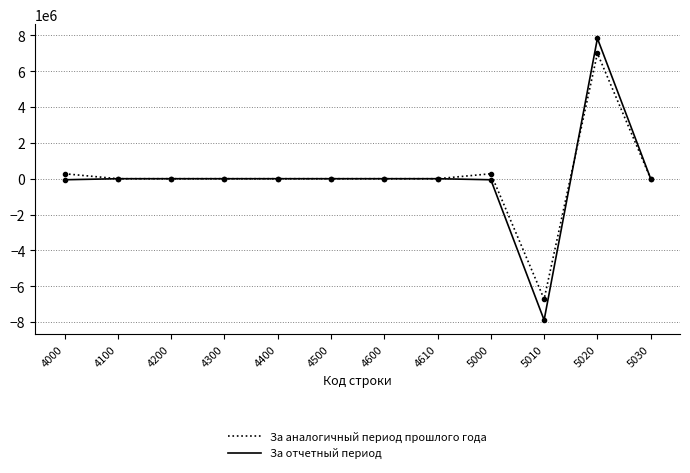

What are all the series names shown in the legend?

За аналогичный период прошлого года, За отчетный период